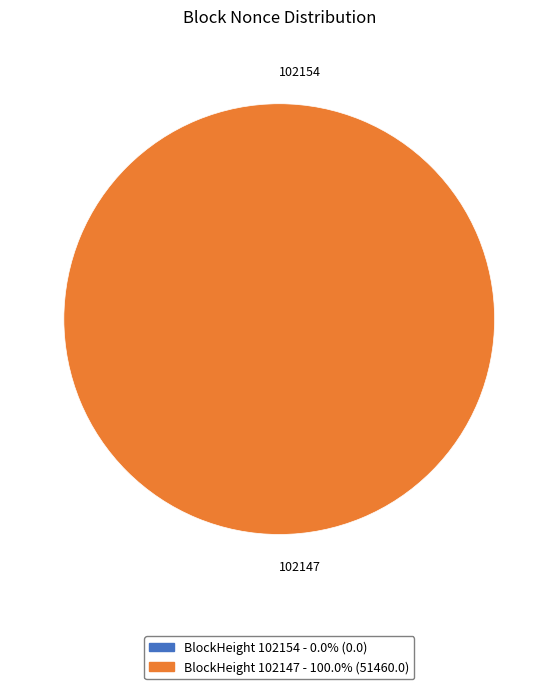

Which category has the smallest portion of the pie?

102154